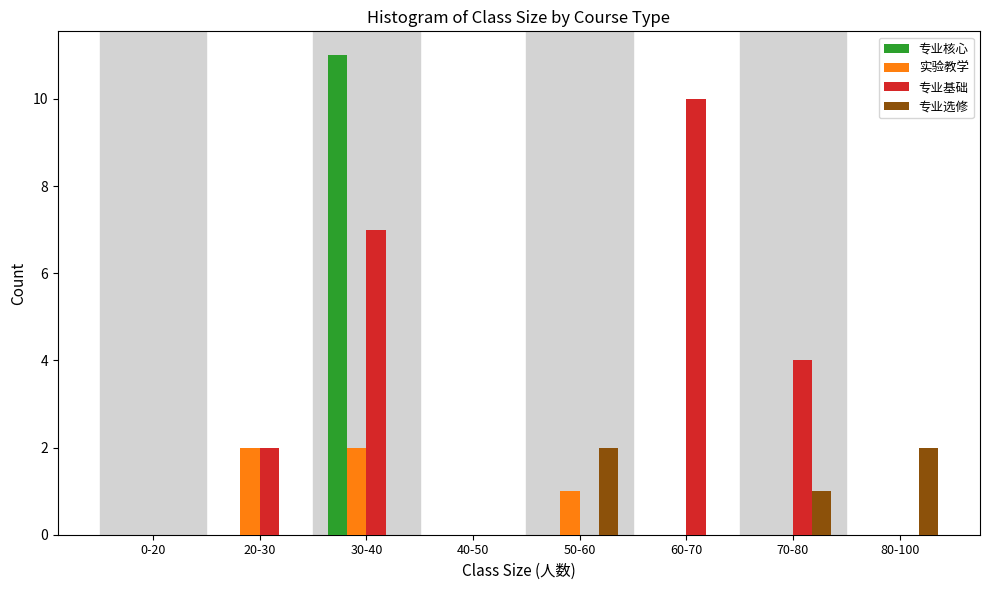

Is it true that 专业核心 equals 0 at 20-30?

True